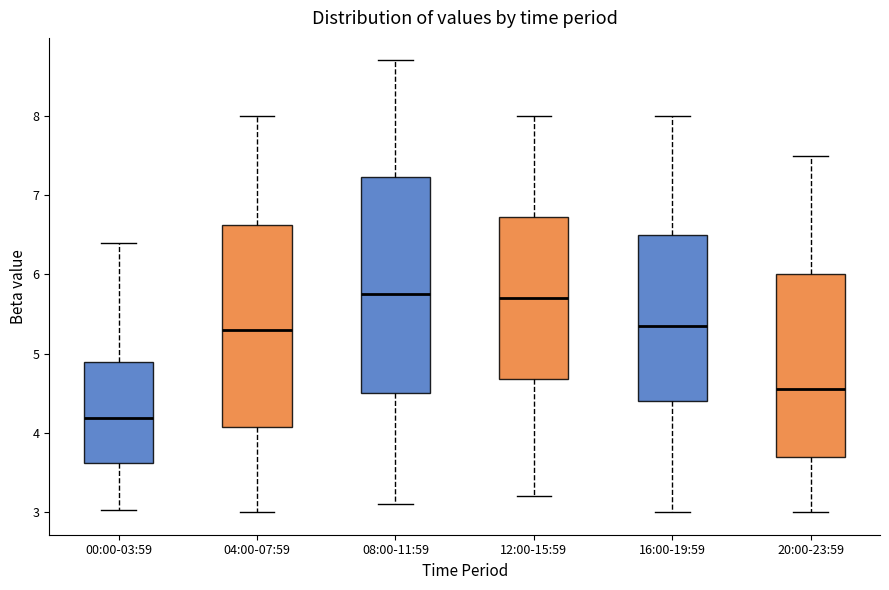

Where is the lower edge of the box for 20:00-23:59 on the y-axis? The values are not printed on the chart, so give them approximately, as read against the axis.

3.7